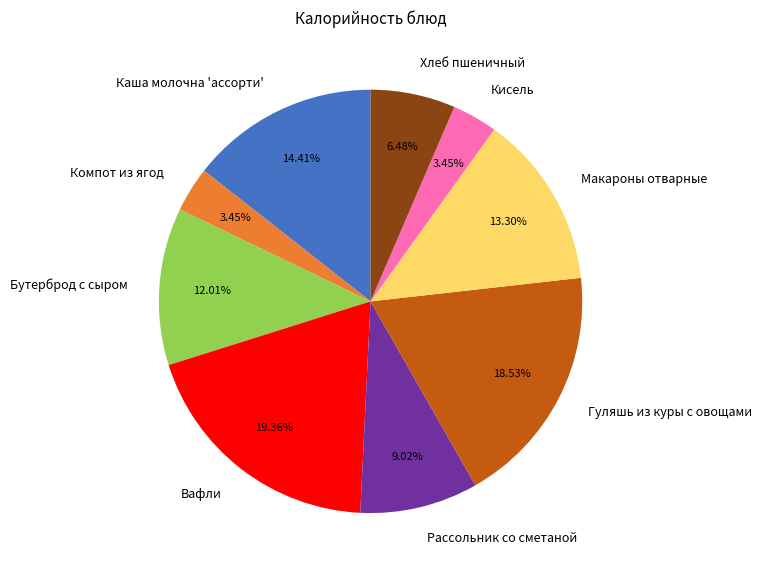

Between Бутерброд с сыром and Каша молочна 'ассорти', which is larger?

Каша молочна 'ассорти'